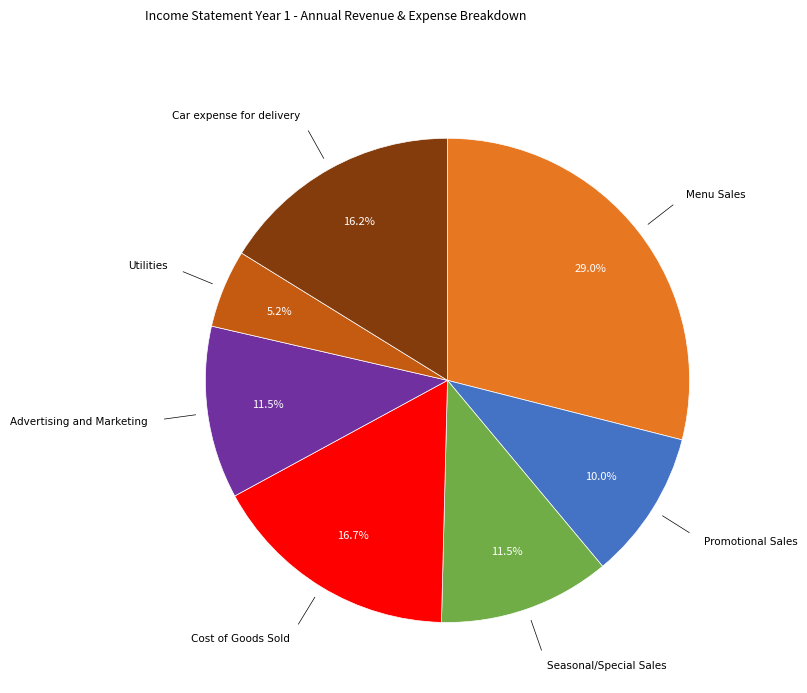

How many slices are in this pie chart?

7